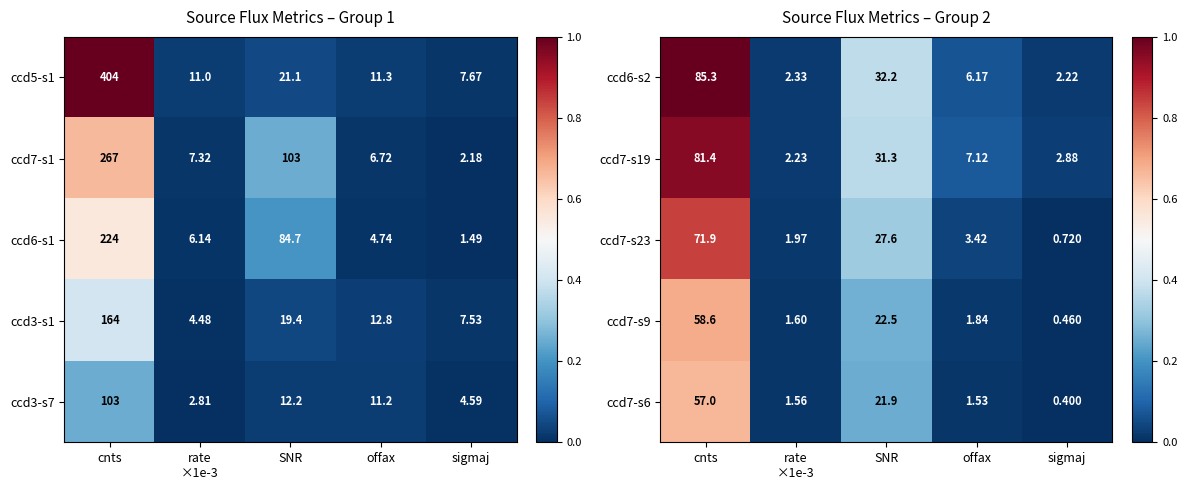

Count the number of data series in this chart.

5